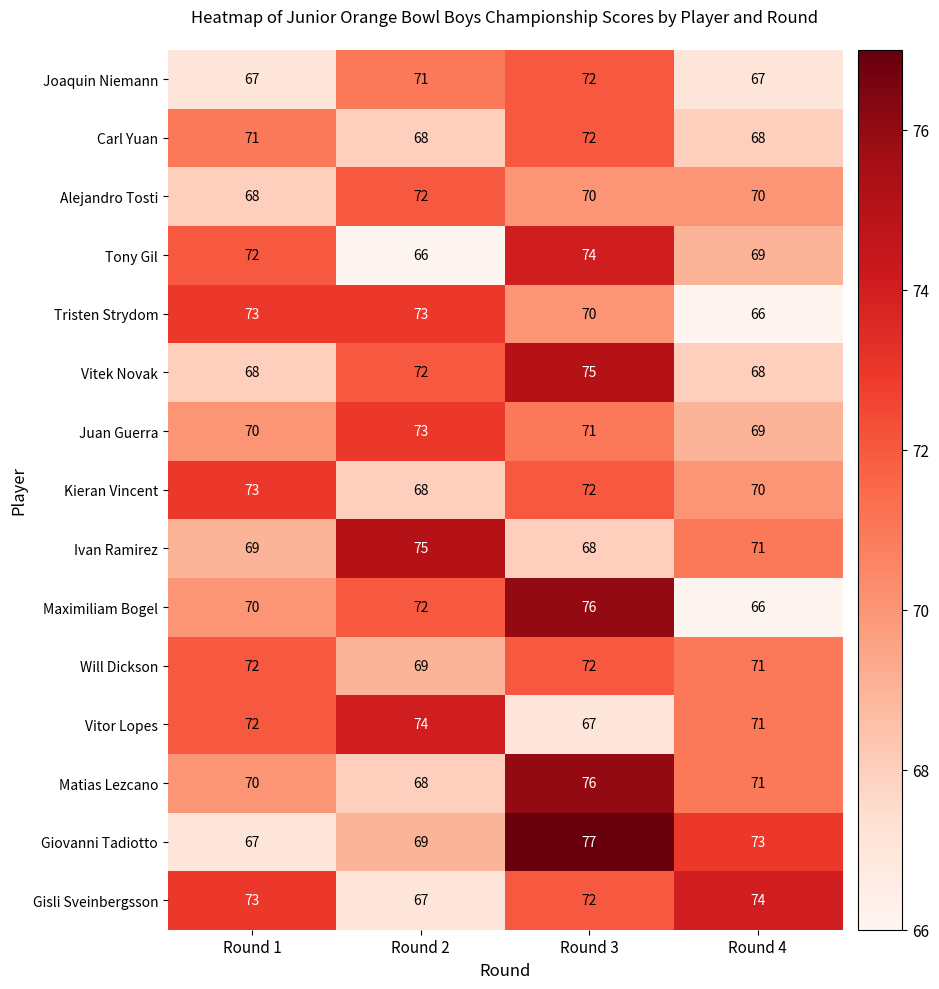

Which category has the lowest value in the Will Dickson series?

Round 2